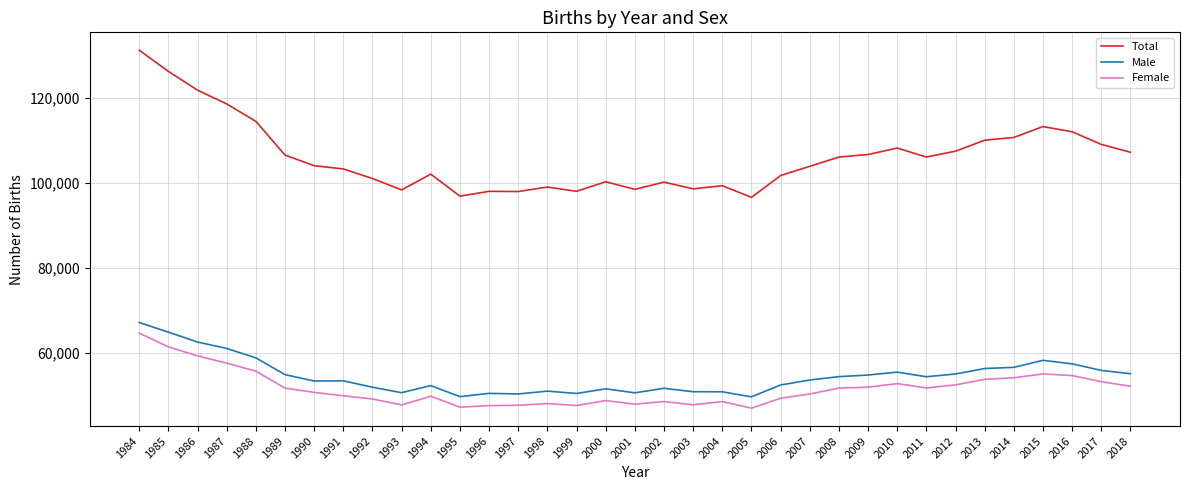

True or false: Total has more than 0 points higher than both neighbors.

True